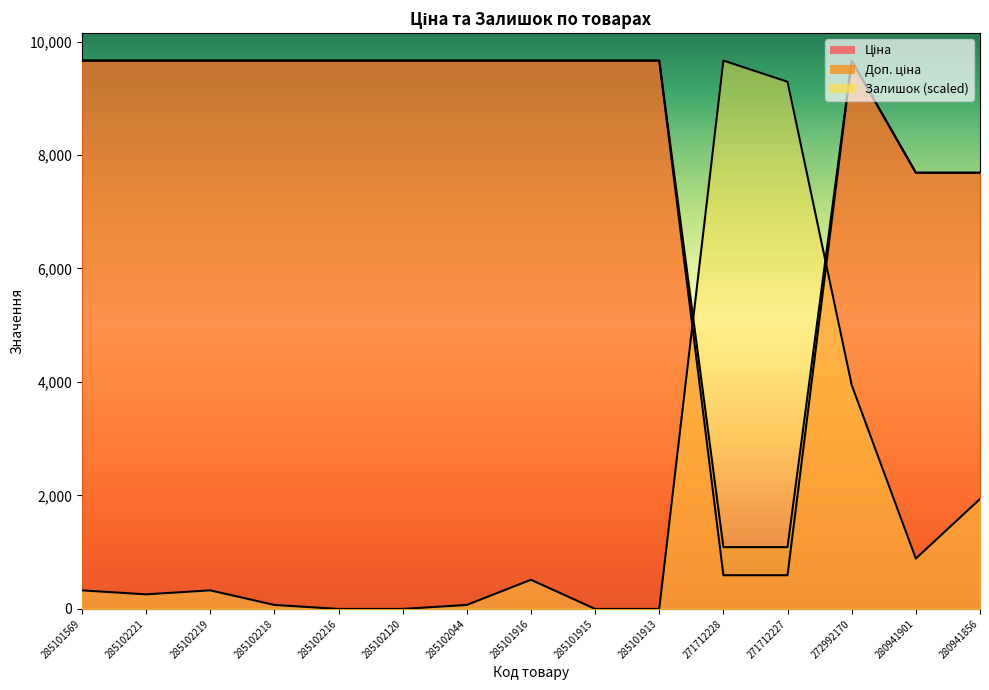

Where does the Залишок series first go above 326?

285101569